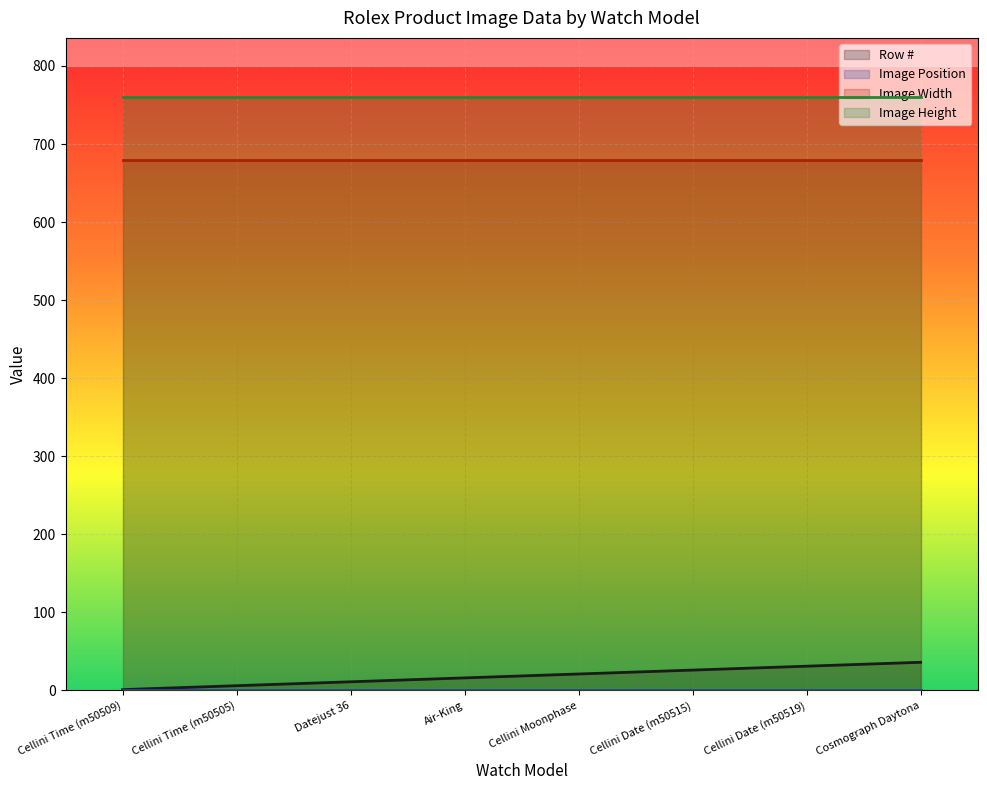

What are all the series names shown in the legend?

Row #, Image Position, Image Width, Image Height